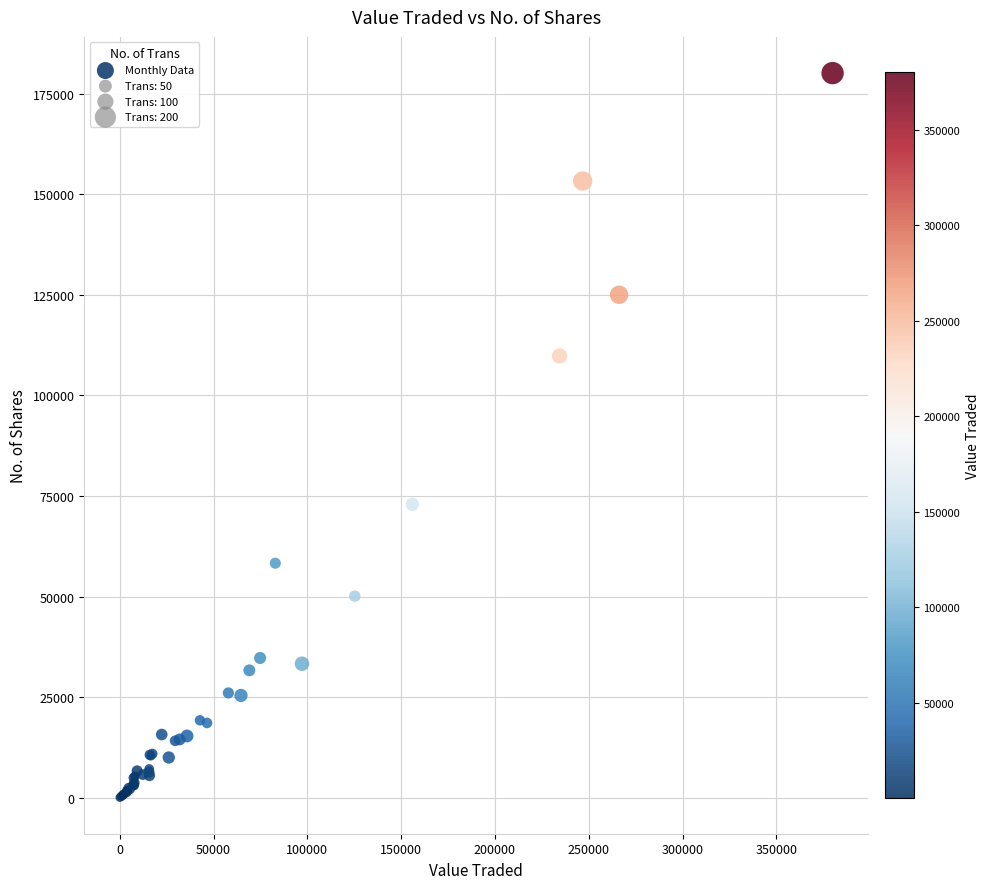

What Y value in the scatter plot is closest to 90090?

72916